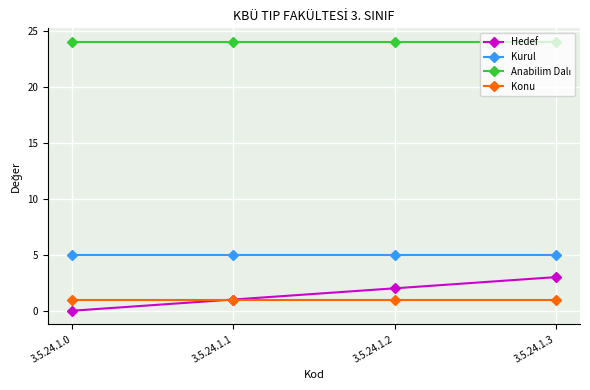

What is the maximum value shown in the chart?

24